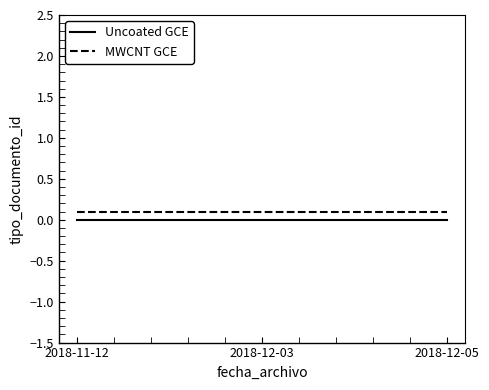

Which series has the largest total across all categories?

MWCNT GCE